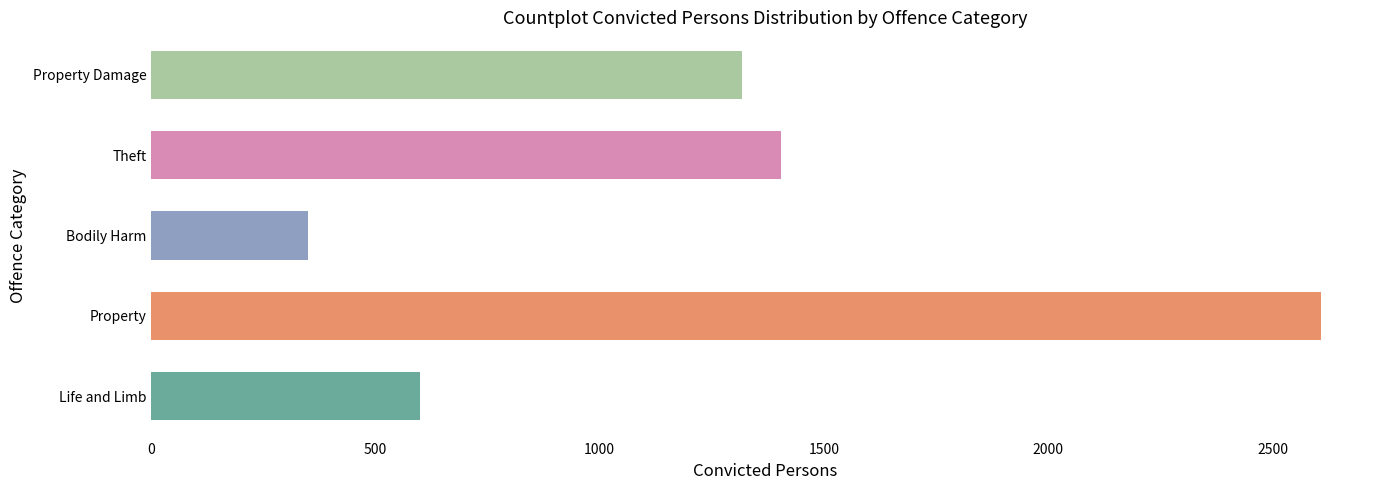

The value at Title 5: Other is 35. True or false?

False